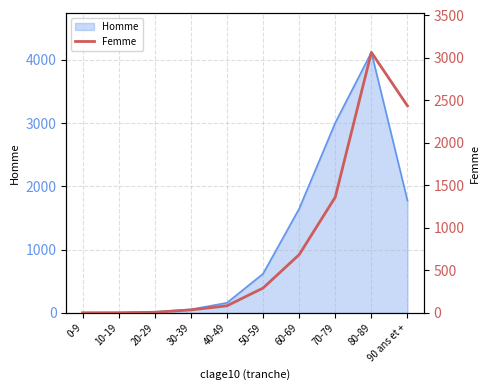

True or false: the data shows 1 at 0-9.

True